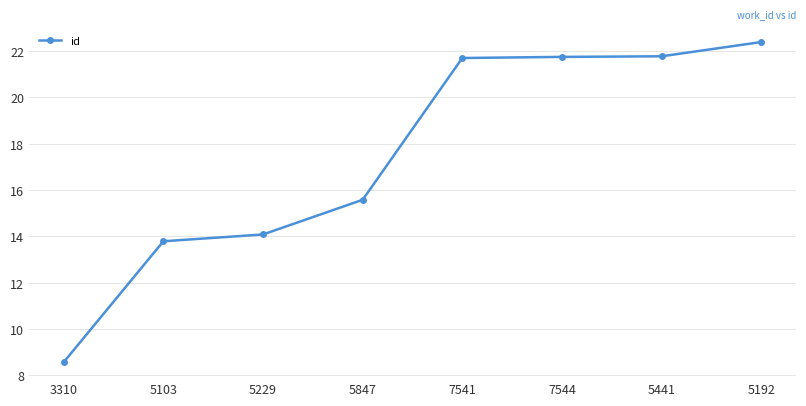

What value does the data have at 5192?

22.4